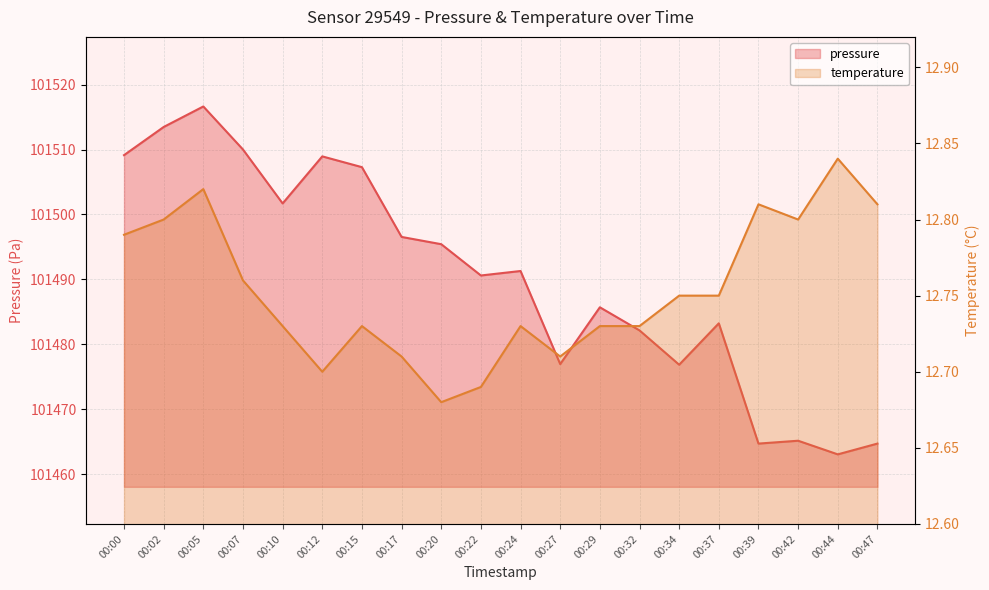

Rank the categories by temperature value from lowest to highest.

00:20, 00:22, 00:12, 00:17, 00:27, 00:10, 00:15, 00:24, 00:29, 00:32, 00:34, 00:37, 00:07, 00:00, 00:02, 00:42, 00:39, 00:47, 00:05, 00:44